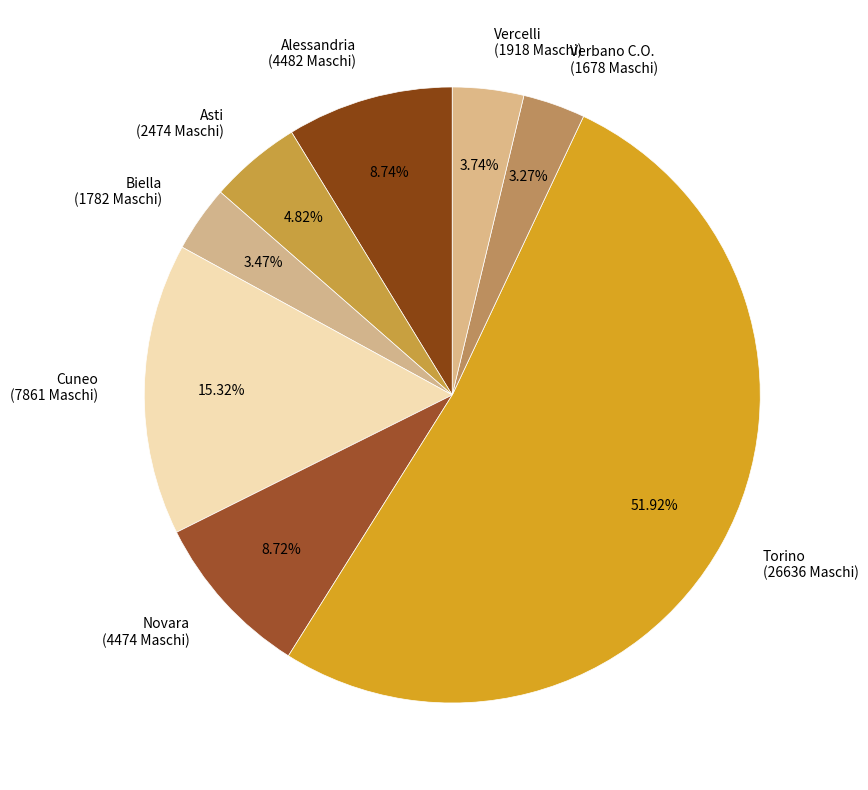

To the nearest percent, what portion does Novara represent?

9%